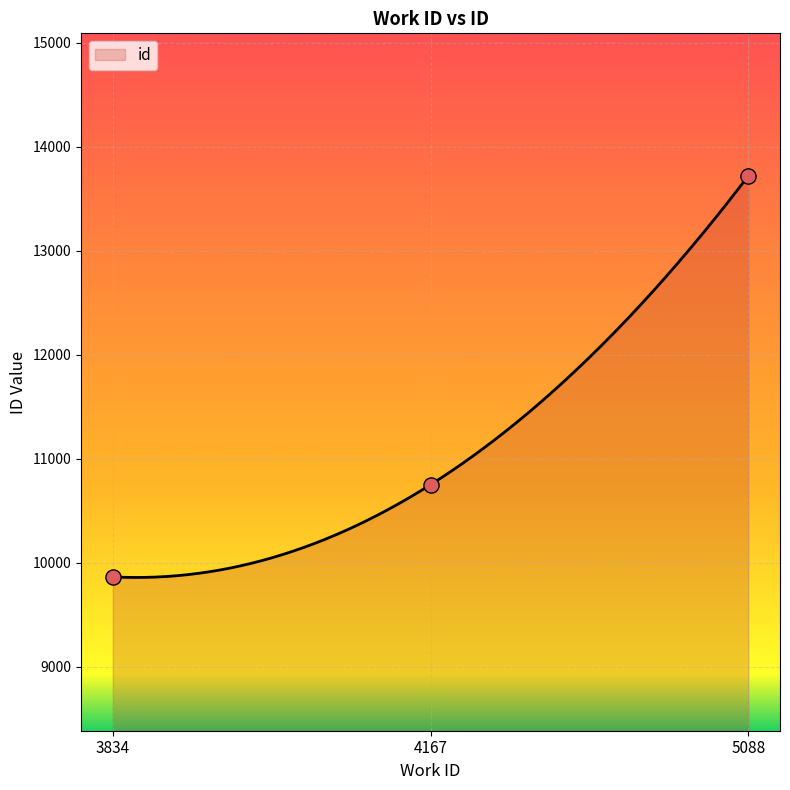

Approximately how many times larger is the value at 4167 compared to 3834?

1.1